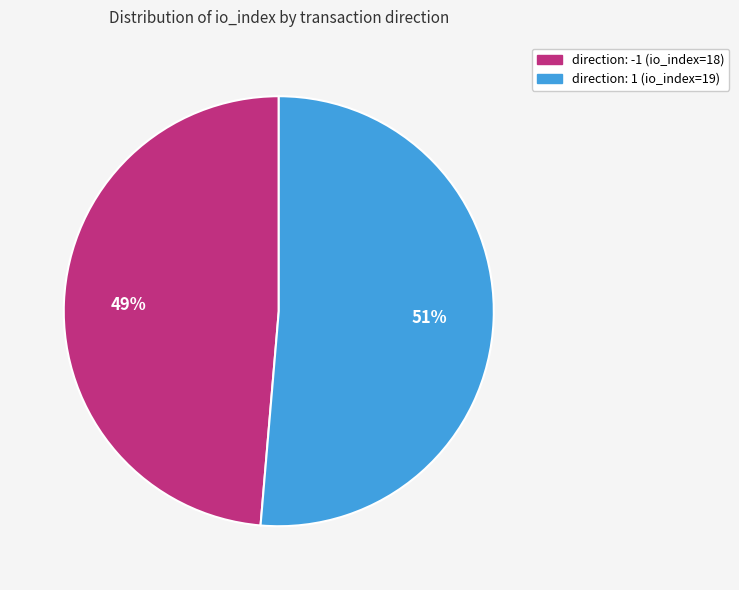

Which has a higher value, direction: 1 (io_index=19) or direction: -1 (io_index=18)?

direction: 1 (io_index=19)